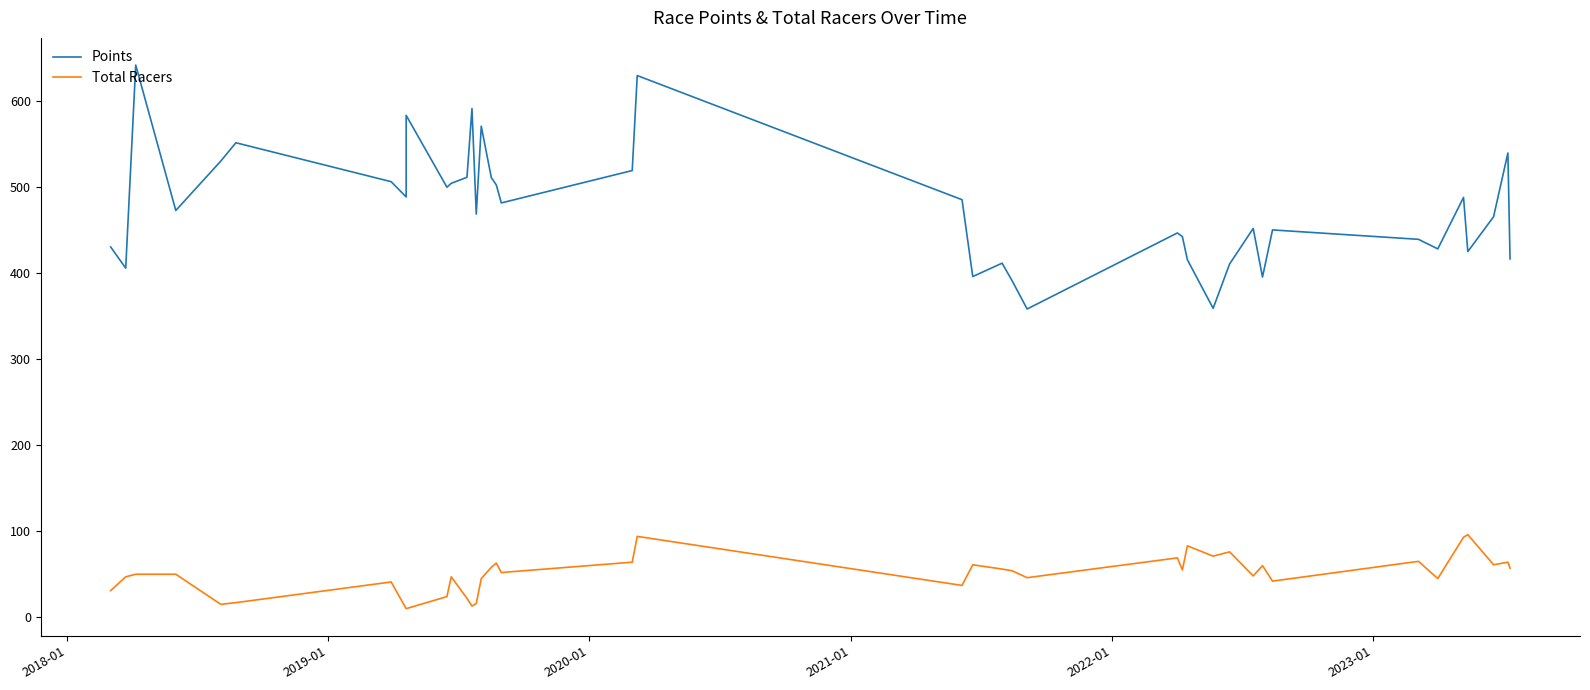

The Points series shows 169.3 at 32. True or false?

False